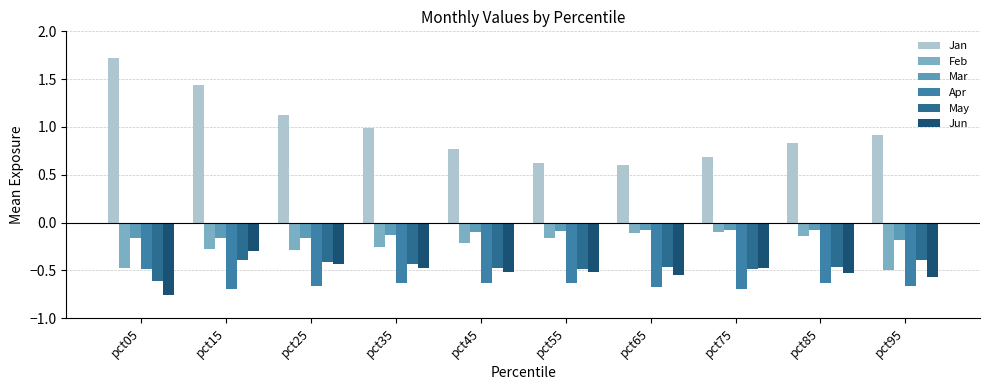

Where is Mar nearest to the value 0?

pct65